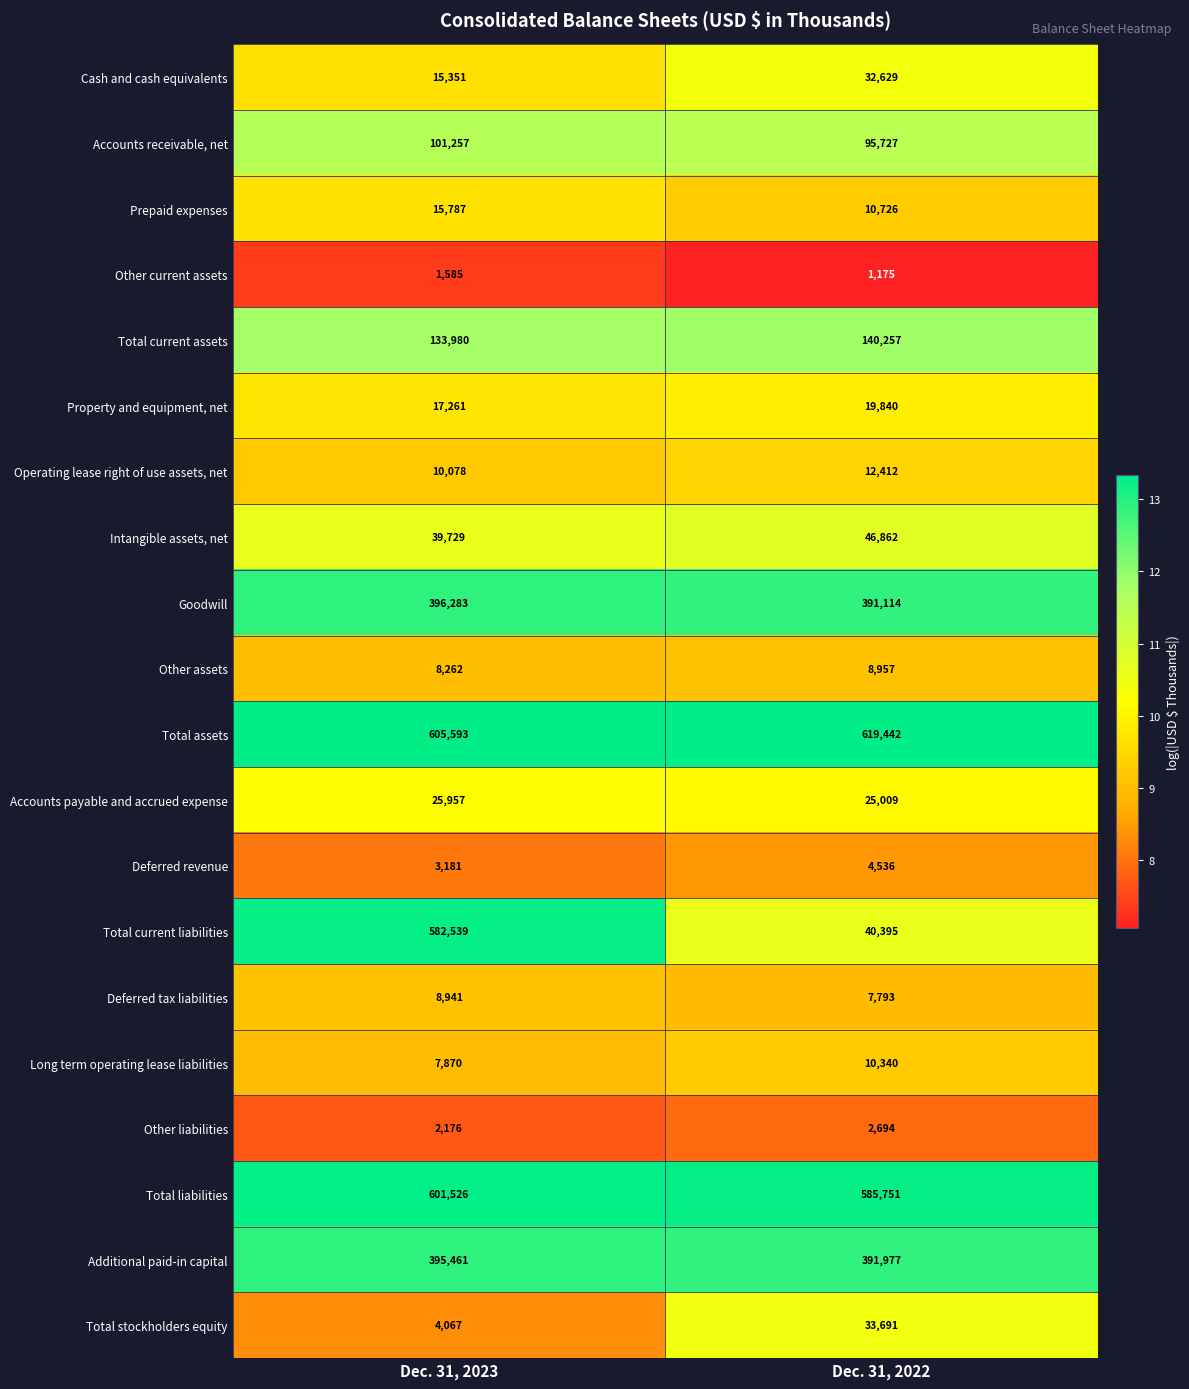

What is the maximum value shown in the chart?

619442